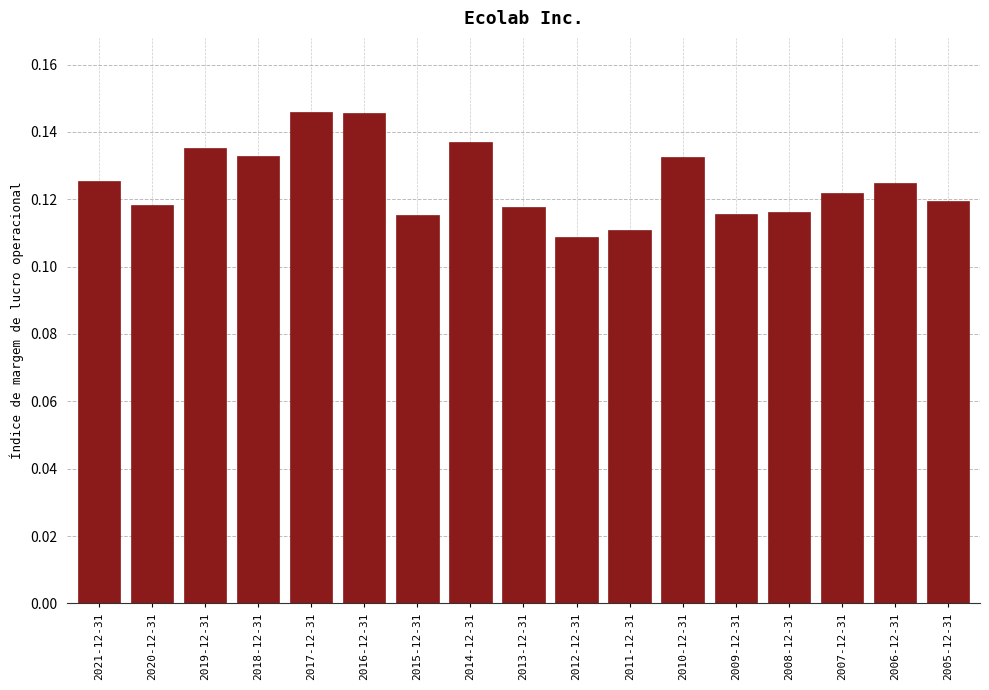

How many values are between 0 and 1?

17